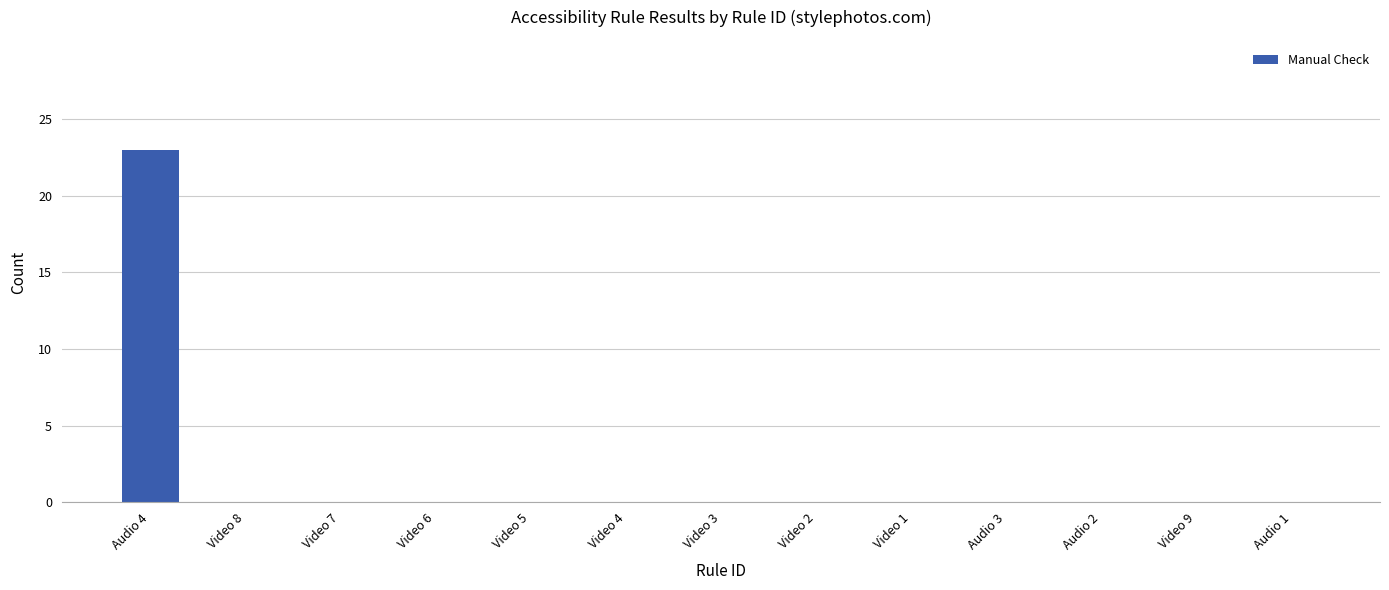

Reading left to right, transcribe all the data shown in this chart.

23	0	0	0	0	0	0	0	0	0	0	0	0